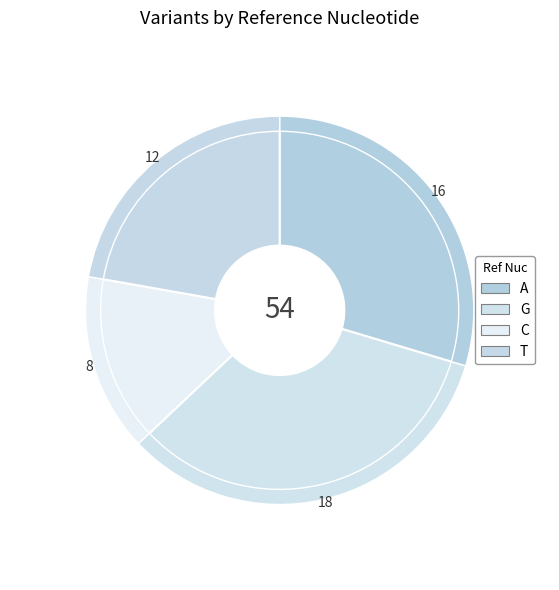

Which slice is the smallest?

C